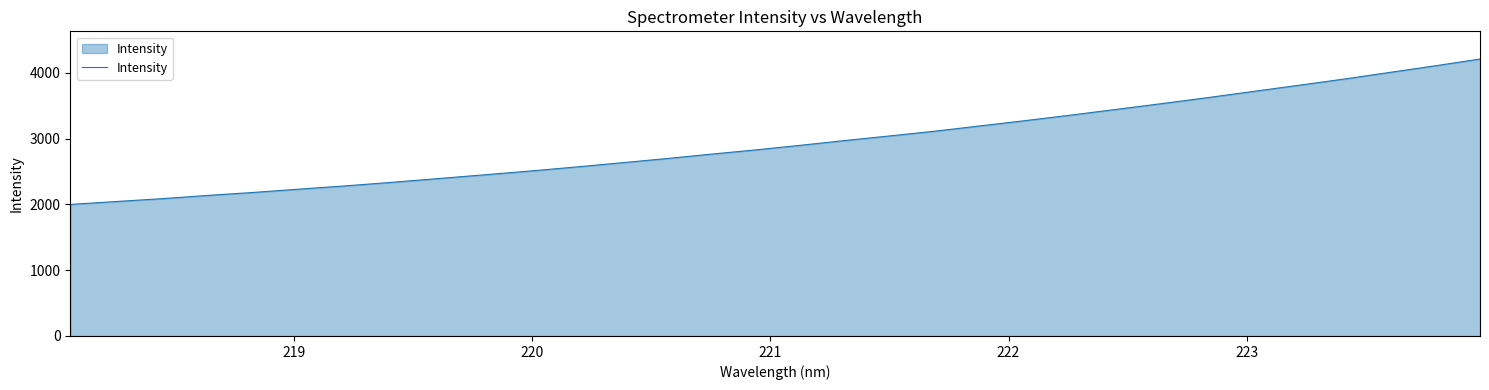

What is the maximum value shown in the chart?

4208.6